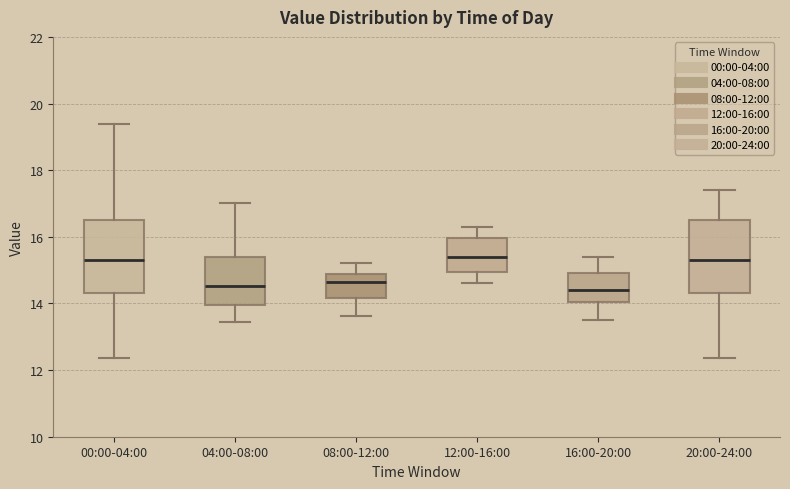

Reading left to right, read every box against the y-axis: the position of its median line, the range the box covers, and the ends of its whiskers. The values are not printed on the chart, so give them approximately, as read against the axis.

00:00-04:00: median 15.4, box 14.4 to 16.6, whiskers 12.4 to 19.4
04:00-08:00: median 14.6, box 14.0 to 15.4, whiskers 13.4 to 17.0
08:00-12:00: median 14.6, box 14.2 to 14.8, whiskers 13.6 to 15.2
12:00-16:00: median 15.4, box 15.0 to 16.0, whiskers 14.6 to 16.4
16:00-20:00: median 14.4, box 14.0 to 15.0, whiskers 13.6 to 15.4
20:00-24:00: median 15.4, box 14.4 to 16.6, whiskers 12.4 to 17.4